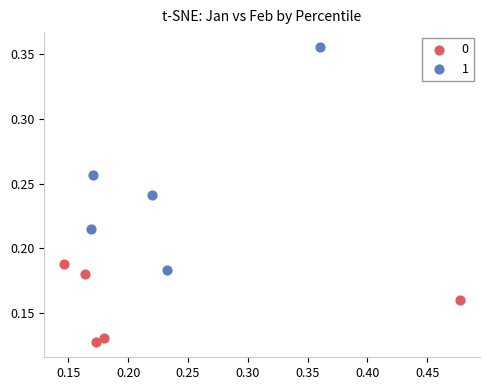

Which series has the widest spread of Y values?

1